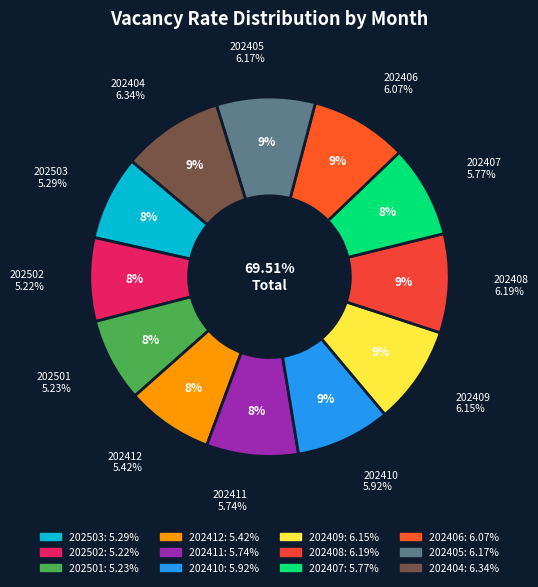

Is there a majority slice in this chart?

No